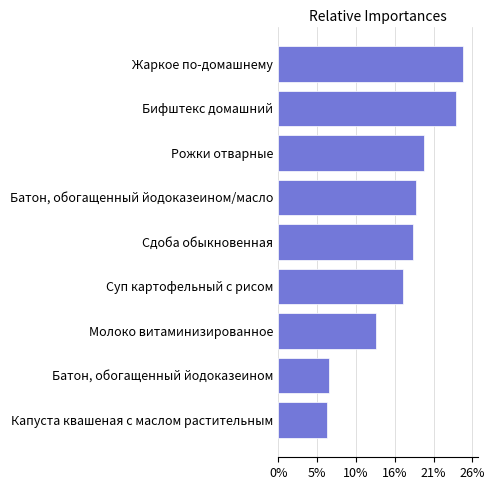

Rank the categories by value from lowest to highest.

Капуста квашеная с маслом растительным, Батон, обогащенный йодоказеином, Молоко витаминизированное, Суп картофельный с рисом, Сдоба обыкновенная, Батон, обогащенный йодоказеином/масло, Рожки отварные, Бифштекс домашний, Жаркое по-домашнему